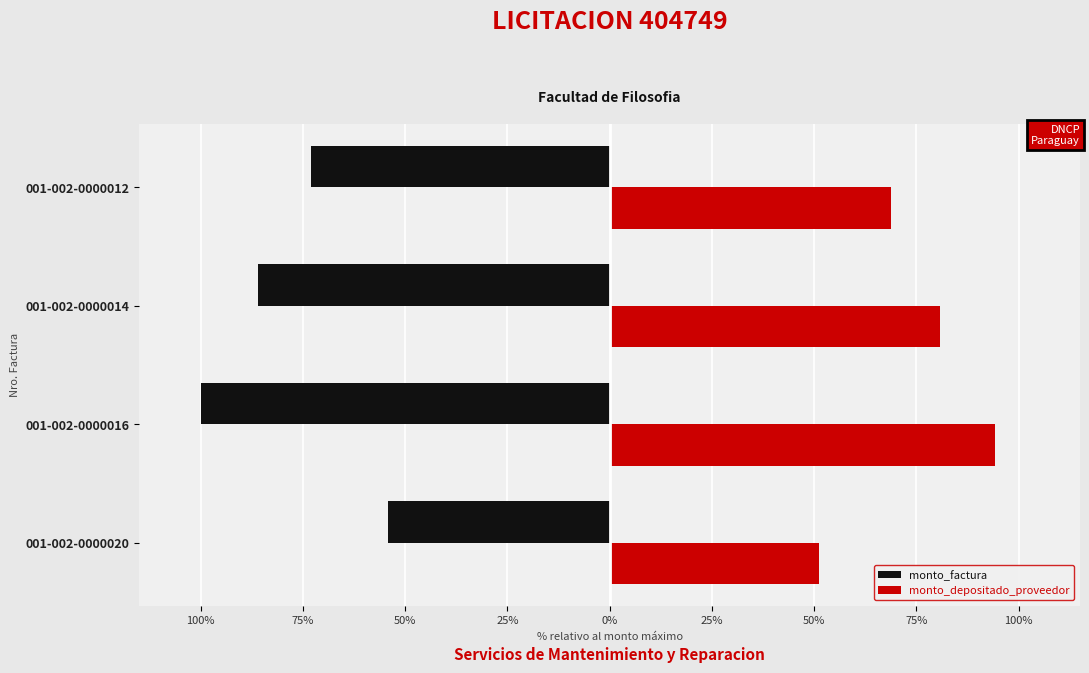

Rank the series by their average value, from lowest to highest.

monto_factura, monto_depositado_proveedor